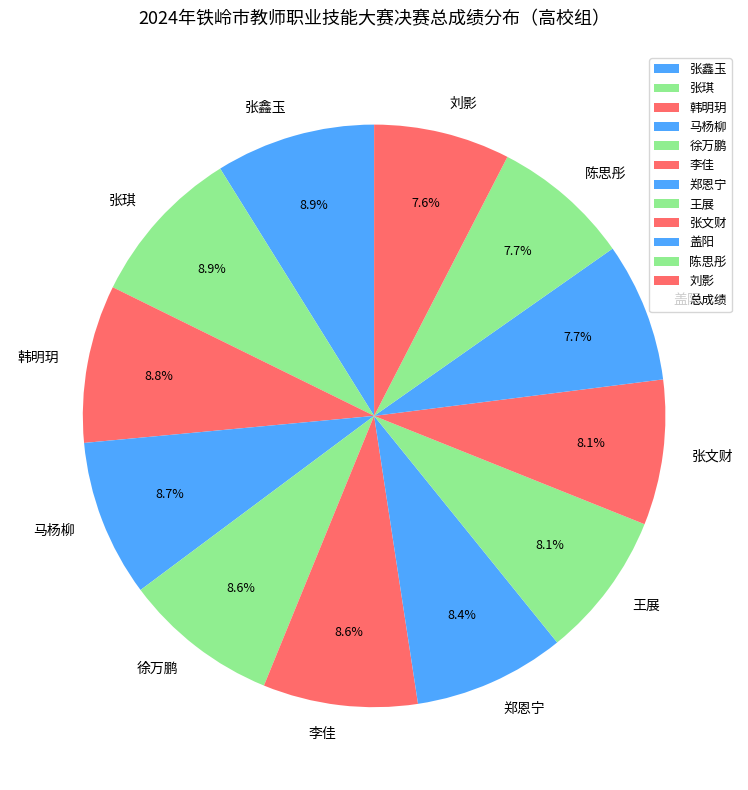

What portion of the pie excludes 徐万鹏?

91.4%